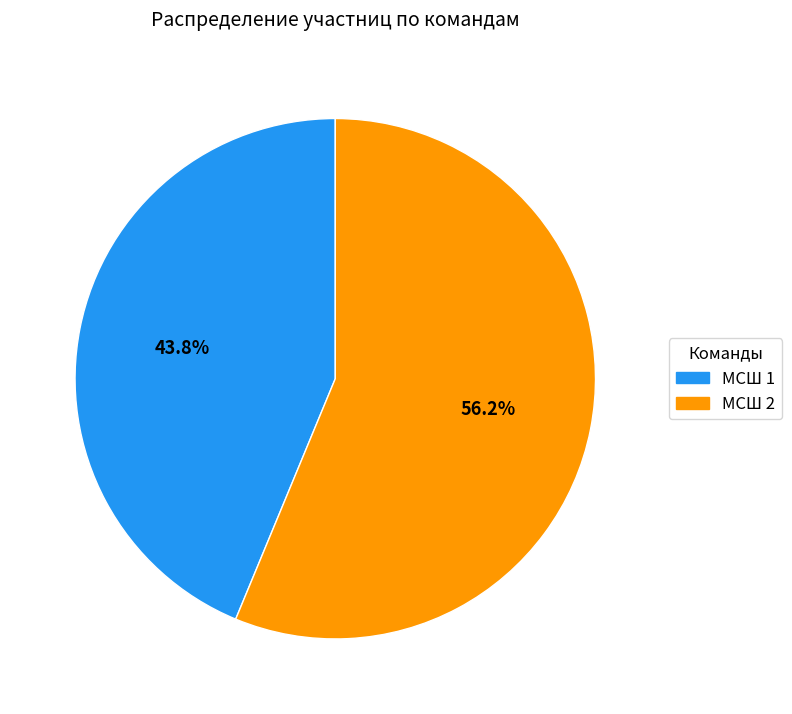

Which slice represents more than half of the pie?

МСШ 2